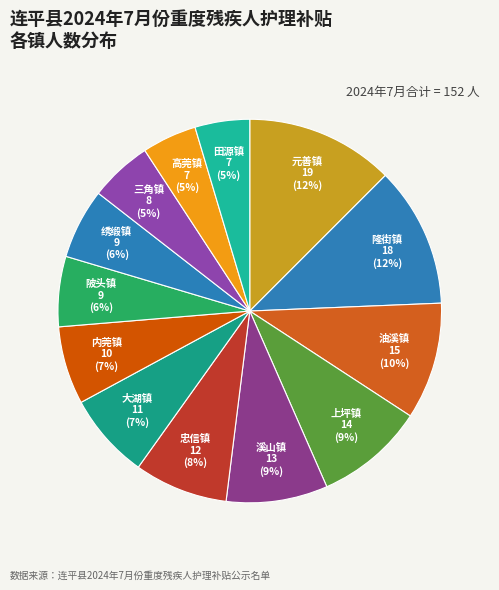

Which has a higher value, 上坪镇 or 绣缎镇?

上坪镇